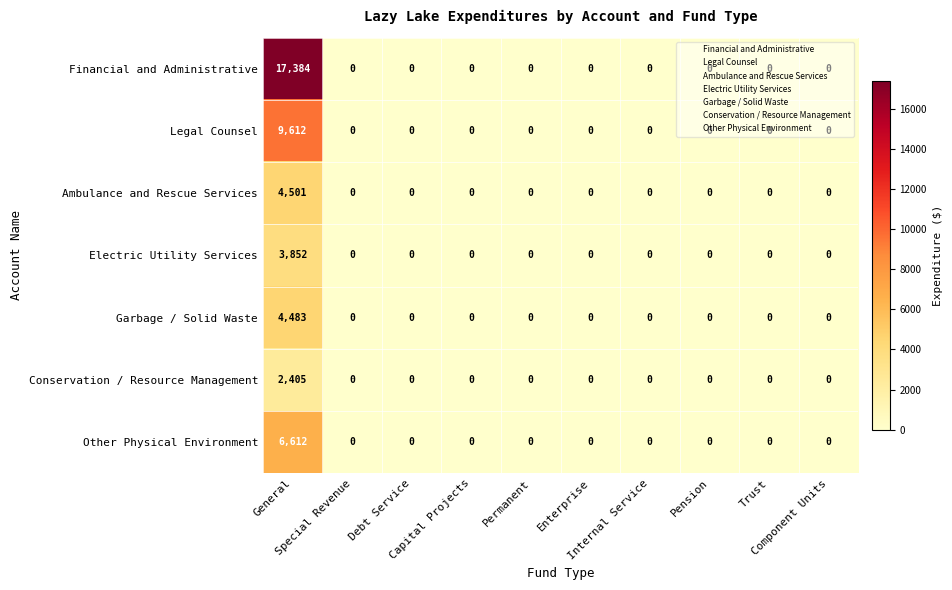

What is the maximum value for Other Physical Environment?

6612